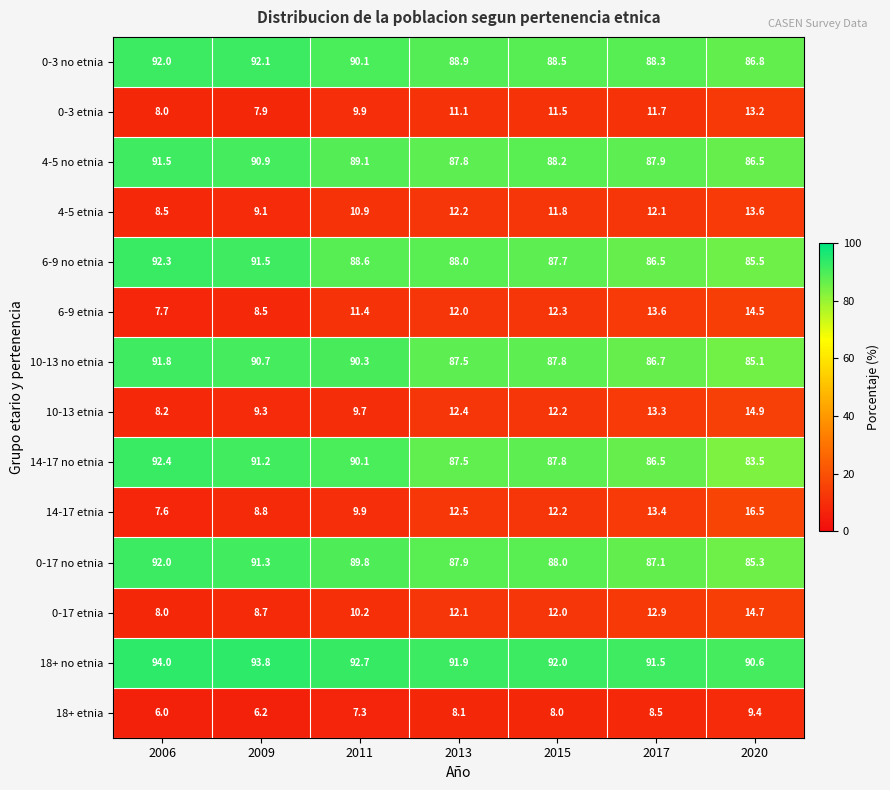

True or false: 18+ no etnia has a value of 90.6 at 2020.

True